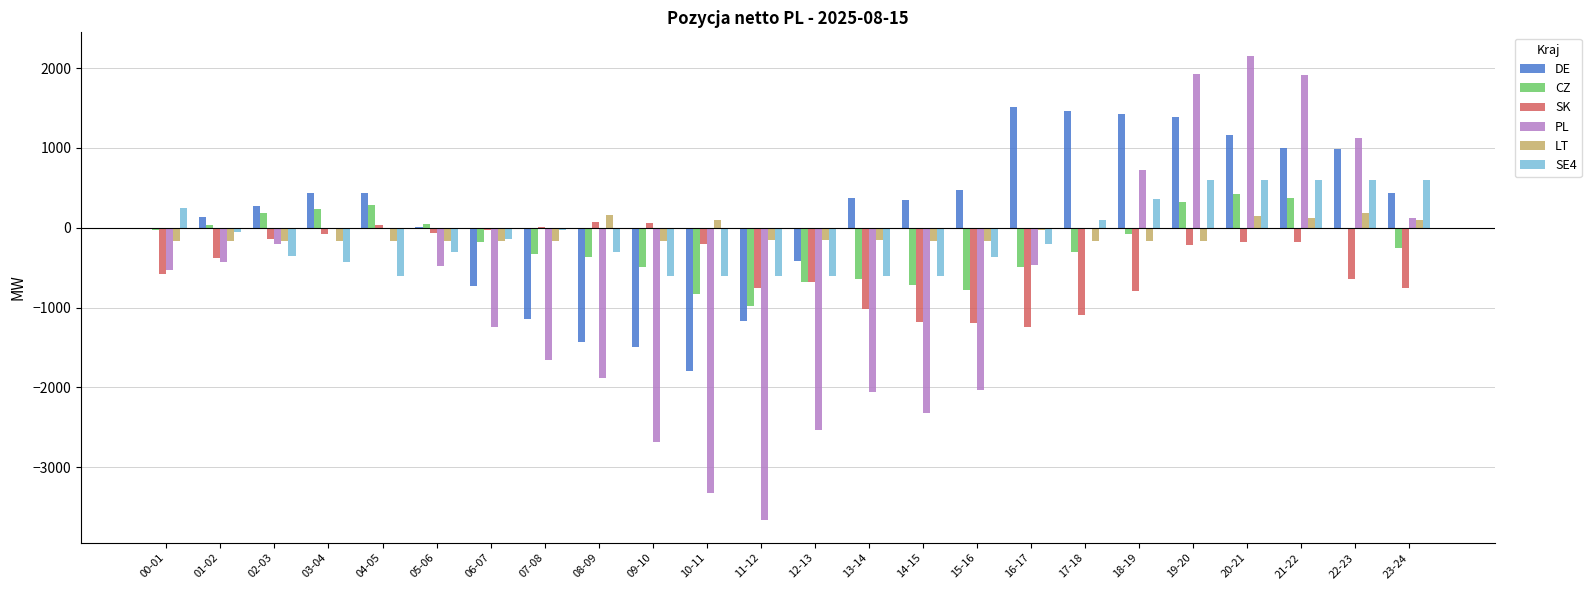

What is the sum of all SE4 values?

-2698.2